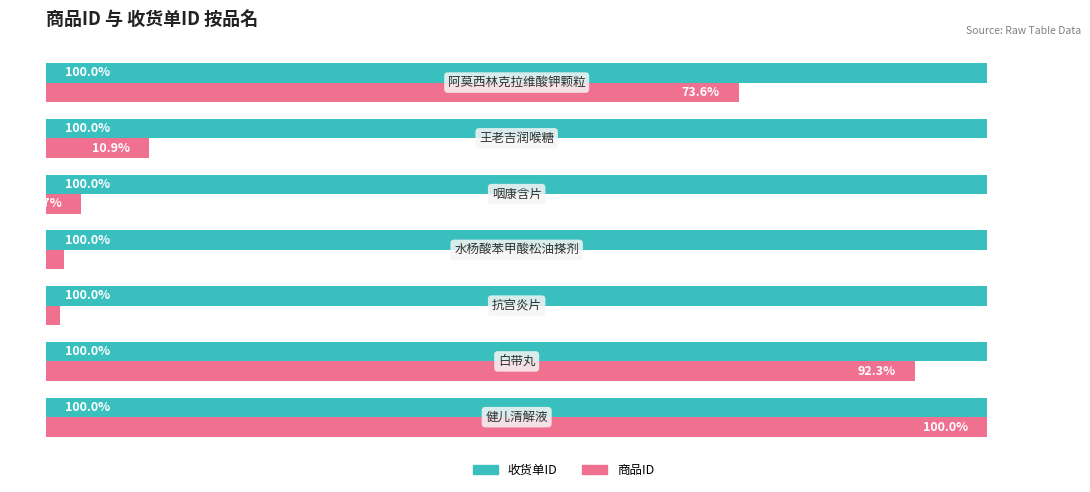

List the series in order of their overall mean, lowest first.

商品ID, 收货单ID